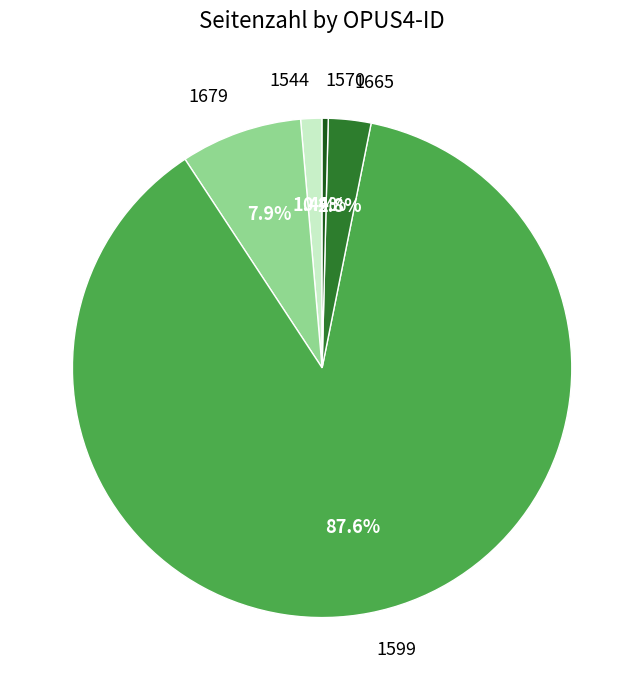

To the nearest percent, what percentage of the pie is 1665?

3%